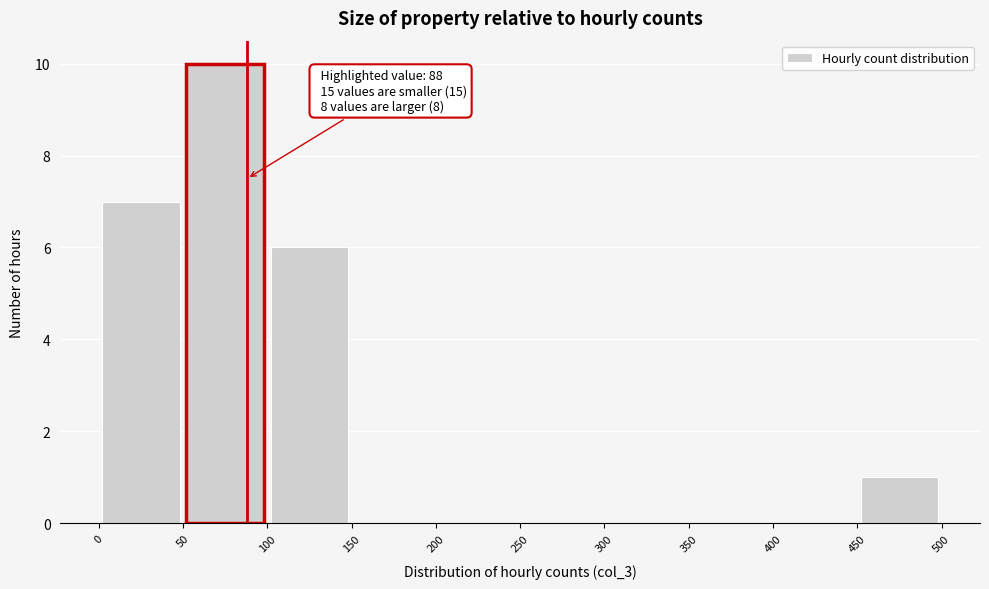

Which range on the x-axis has the tallest bar?

50 to 100